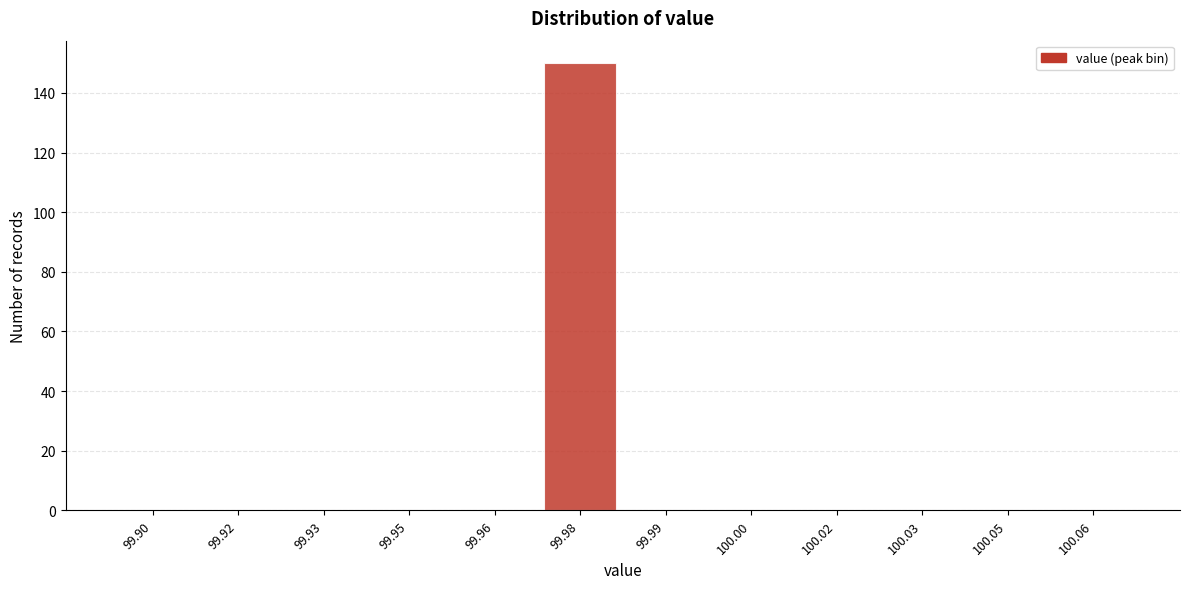

Reading left to right, what are all the values shown in this chart?

99.90=0	99.92=0	99.93=0	99.95=0	99.96=0	99.98=150	99.99=0	100.00=0	100.02=0	100.03=0	100.05=0	100.06=0